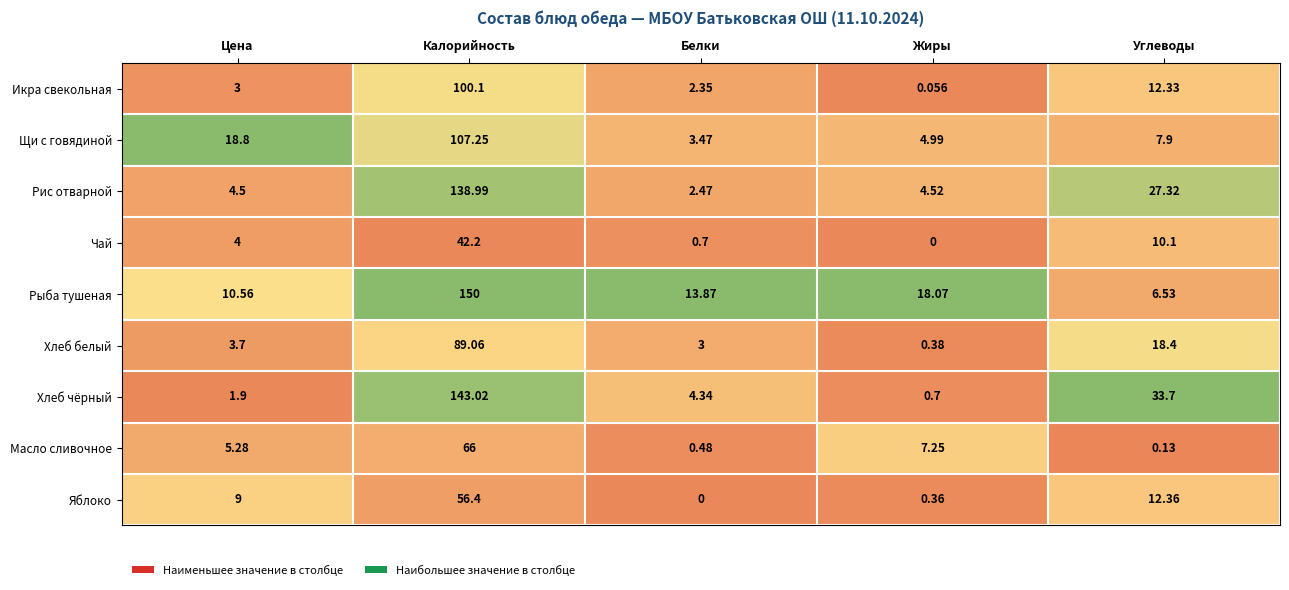

At which category does the chart reach its peak across all series?

Калорийность